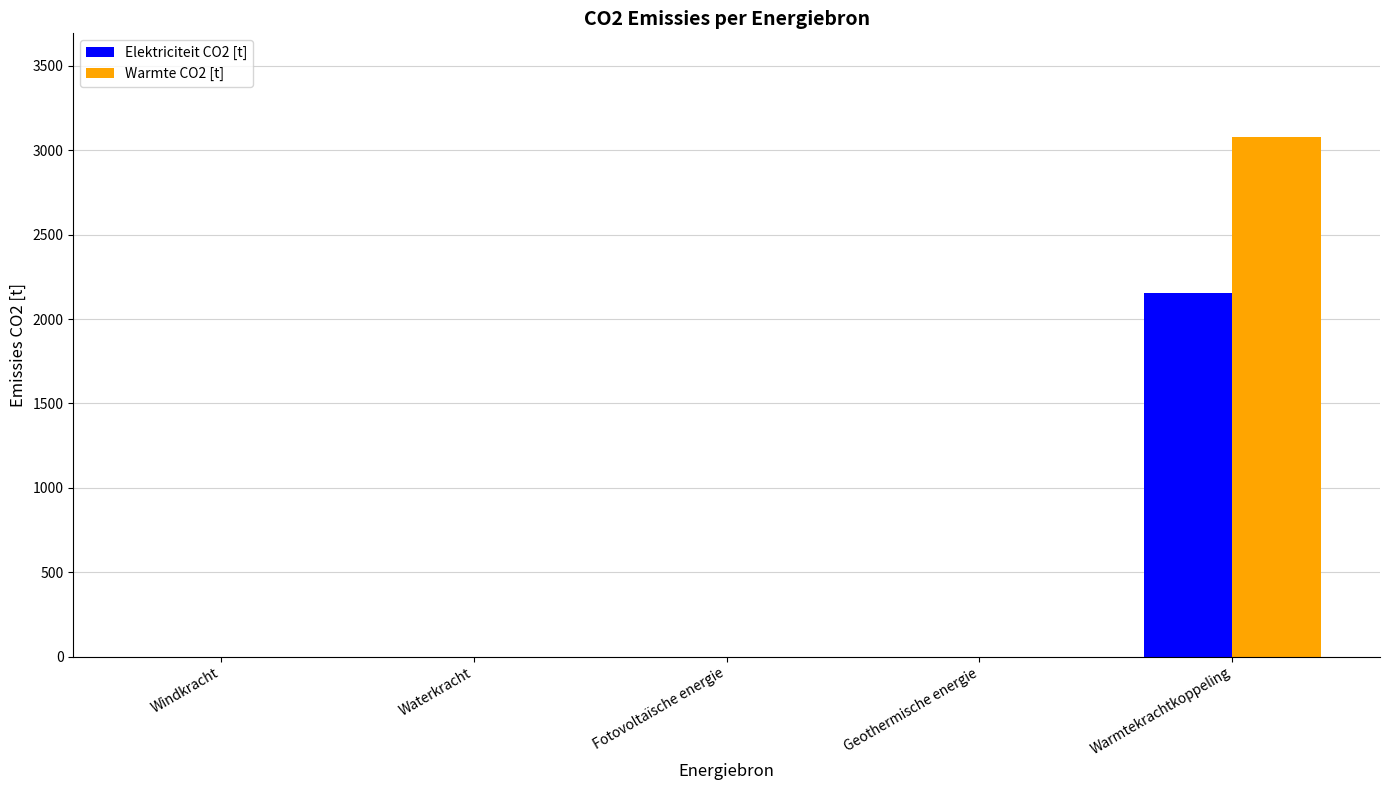

How many distinct data groups are displayed?

2